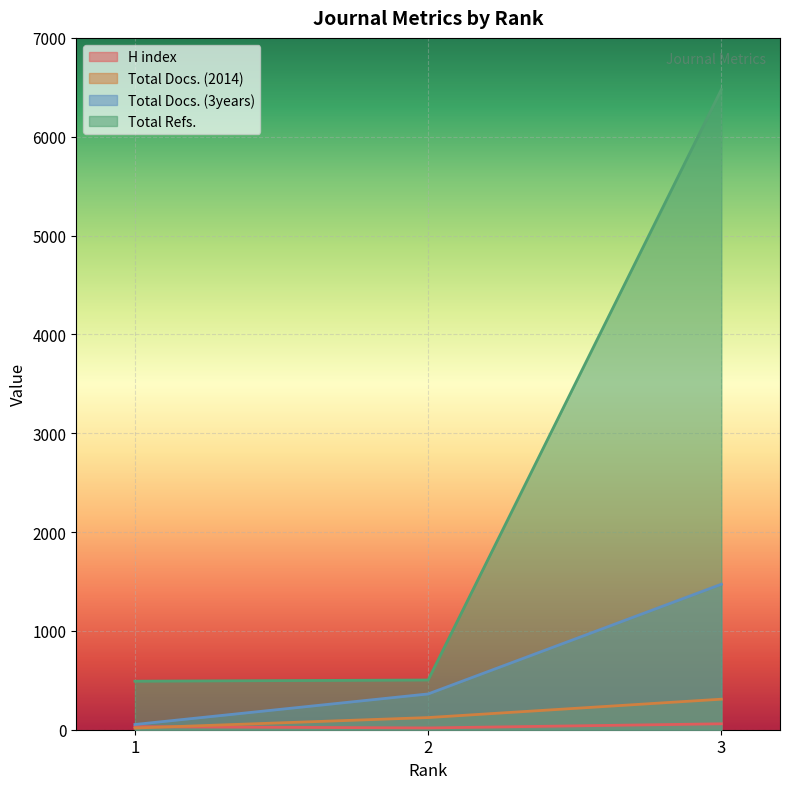

Which has a higher value, 1 or 2?

1